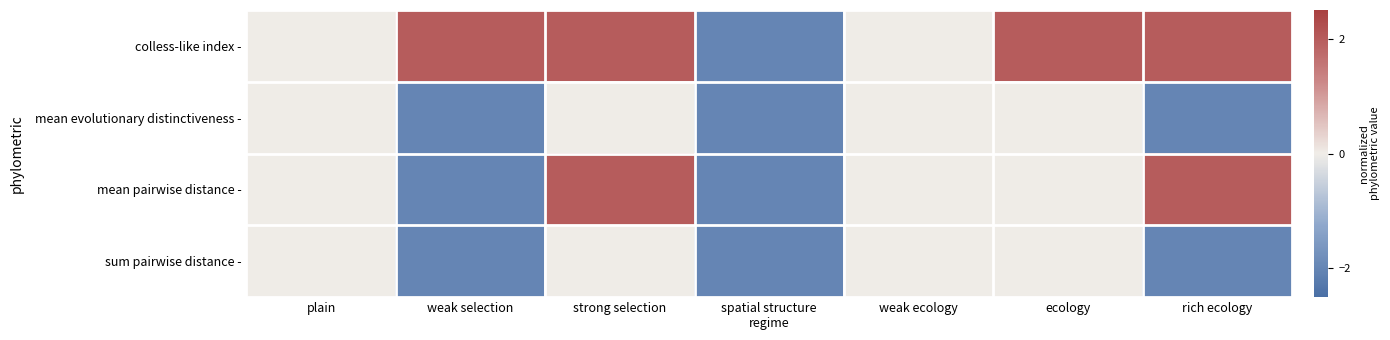

At how many categories does at least one series exceed 0?

4